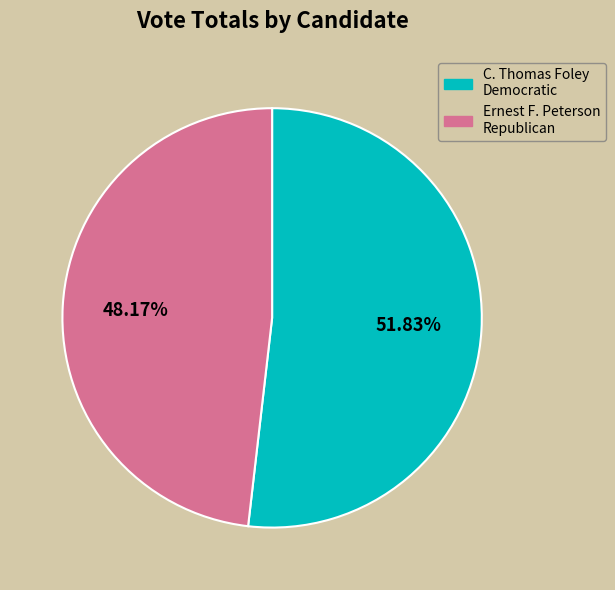

Rank the categories by value from lowest to highest.

Ernest F. Peterson Republican, C. Thomas Foley Democratic